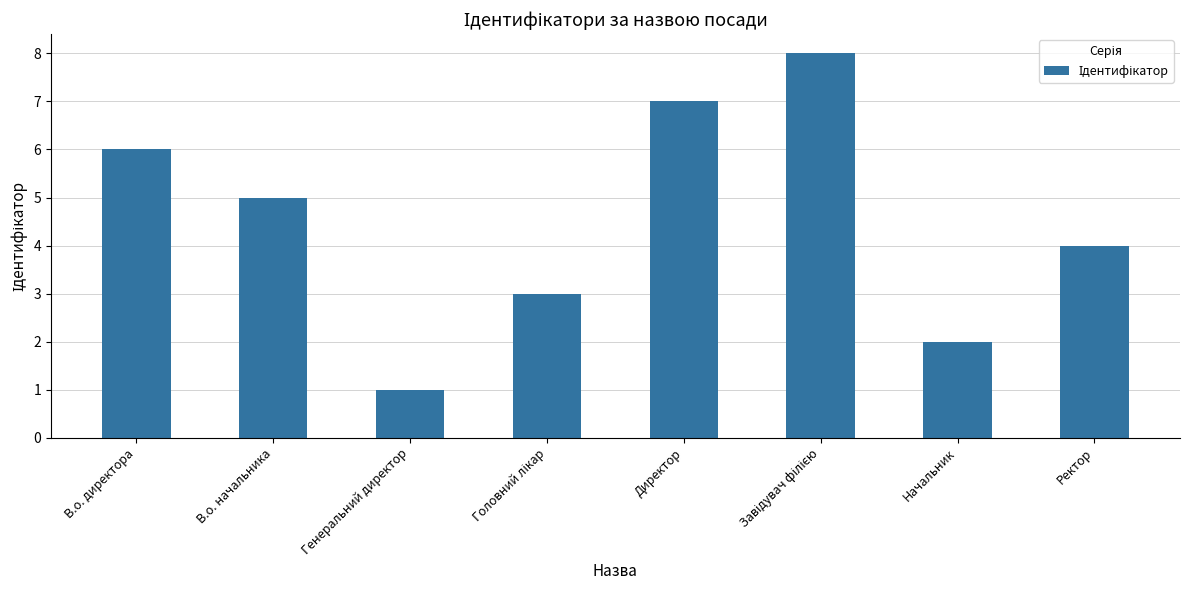

Between В.о. директора and Генеральний директор, which is larger?

В.о. директора